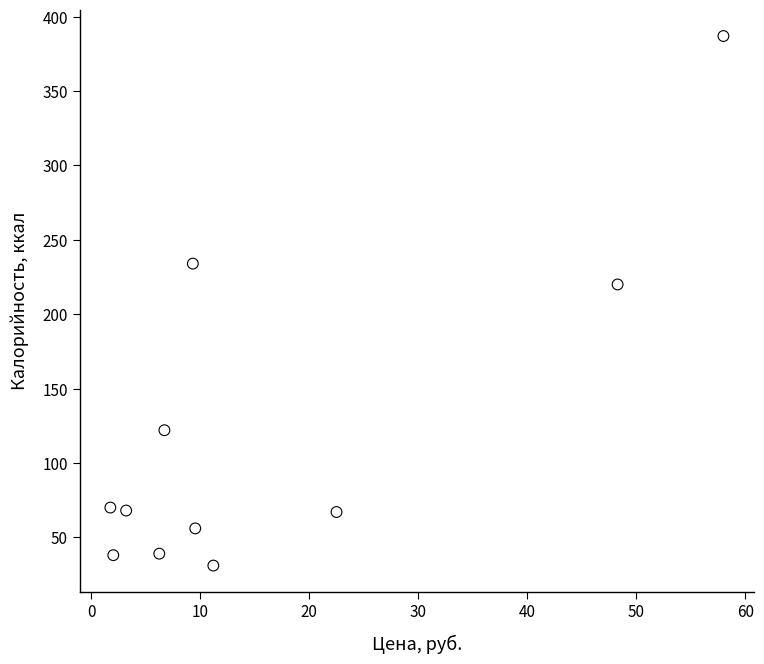

What Y value in the scatter plot is closest to 209?

220